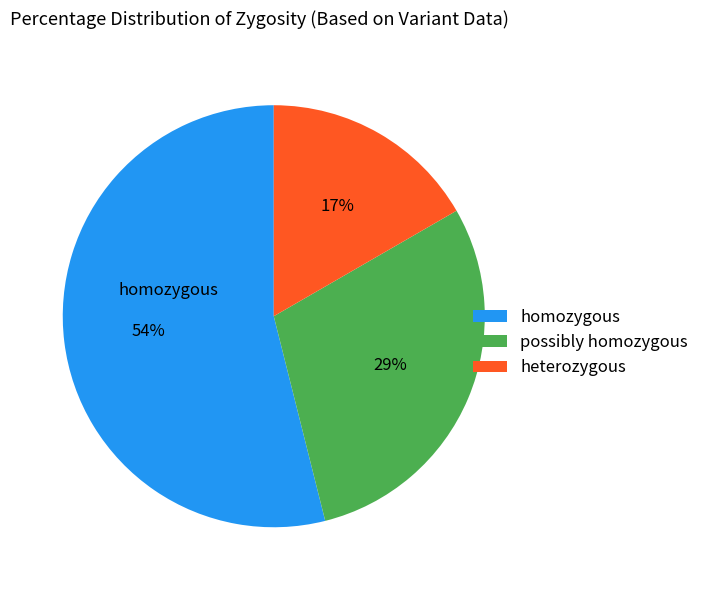

What is the ratio of the value at homozygous to the value at heterozygous?

3.2